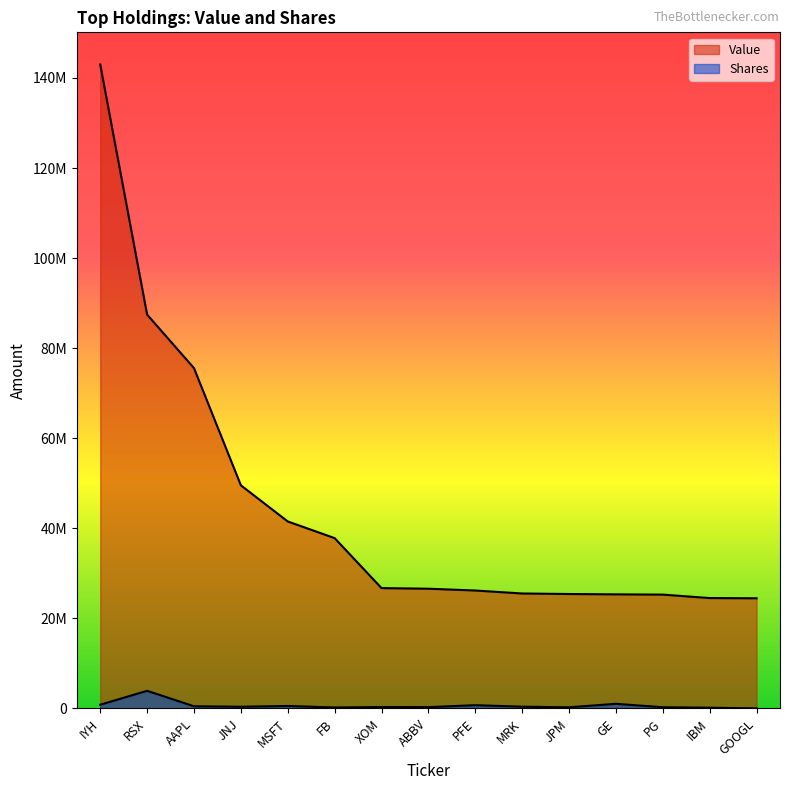

True or false: Value and Shares intersect in this chart.

False